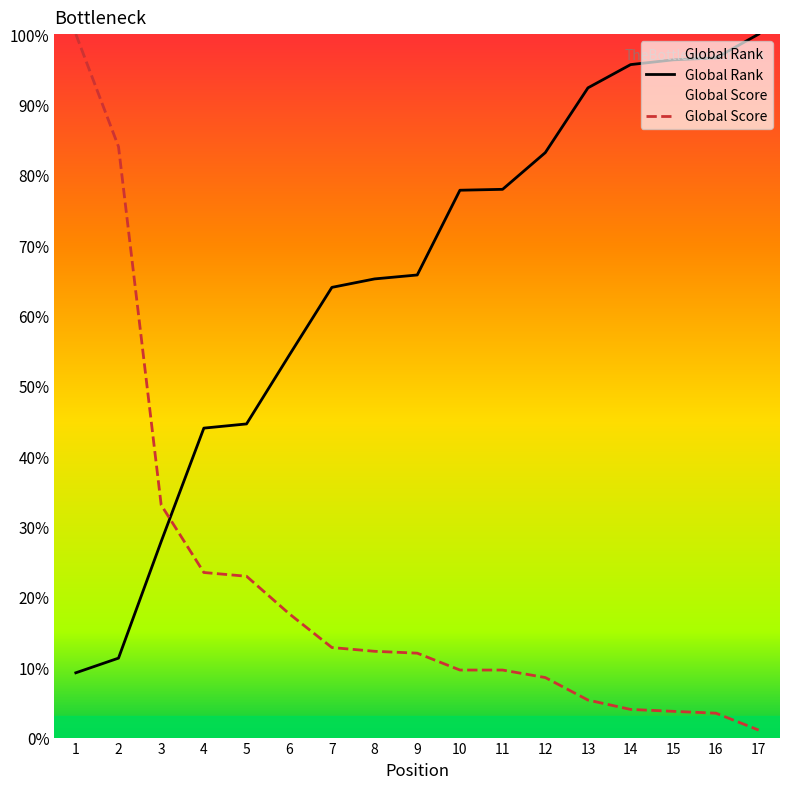

True or false: Global Rank and Global Score intersect in this chart.

True